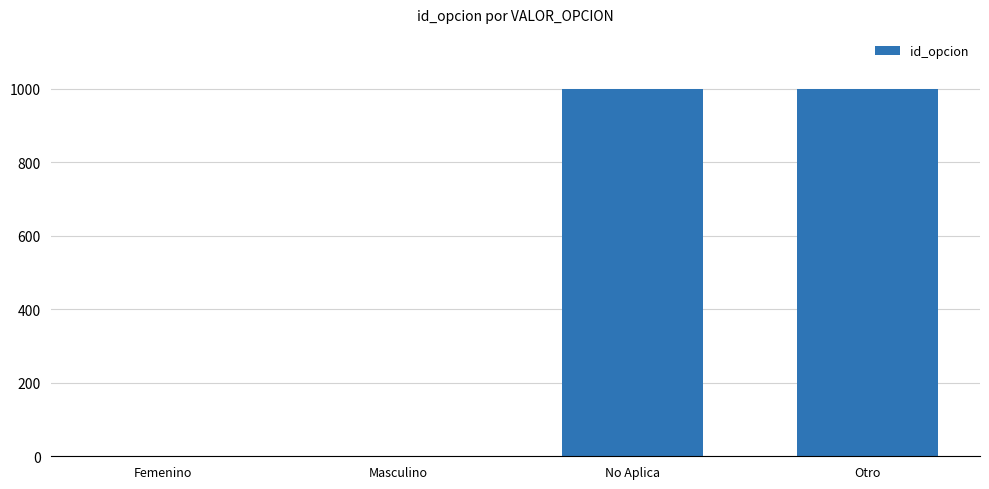

What is the maximum value shown in the chart?

999